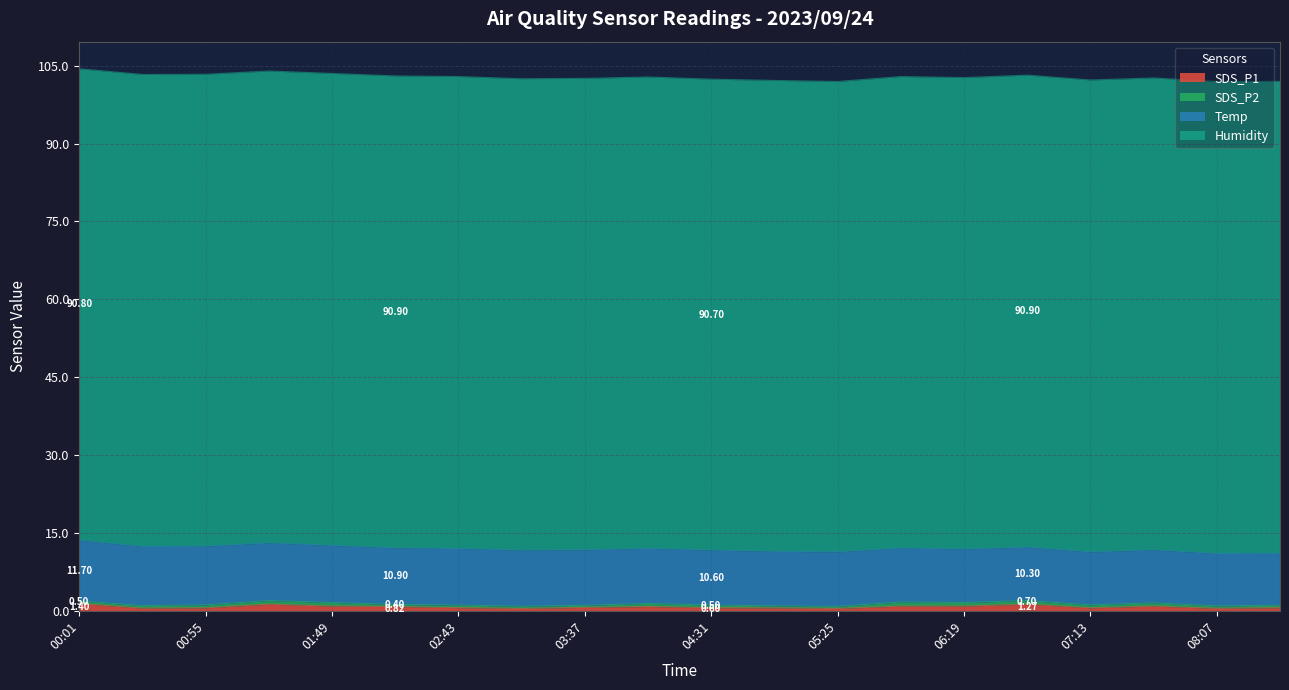

What are all the series names shown in the legend?

SDS_P1, SDS_P2, Temp, Humidity